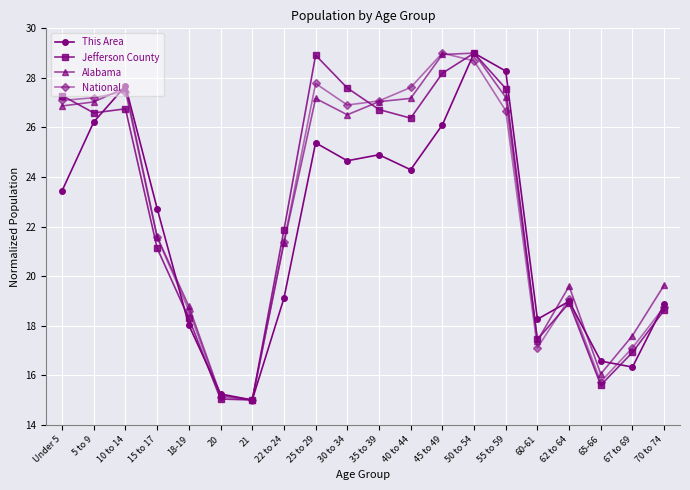

What is the minimum value for National?

15.0